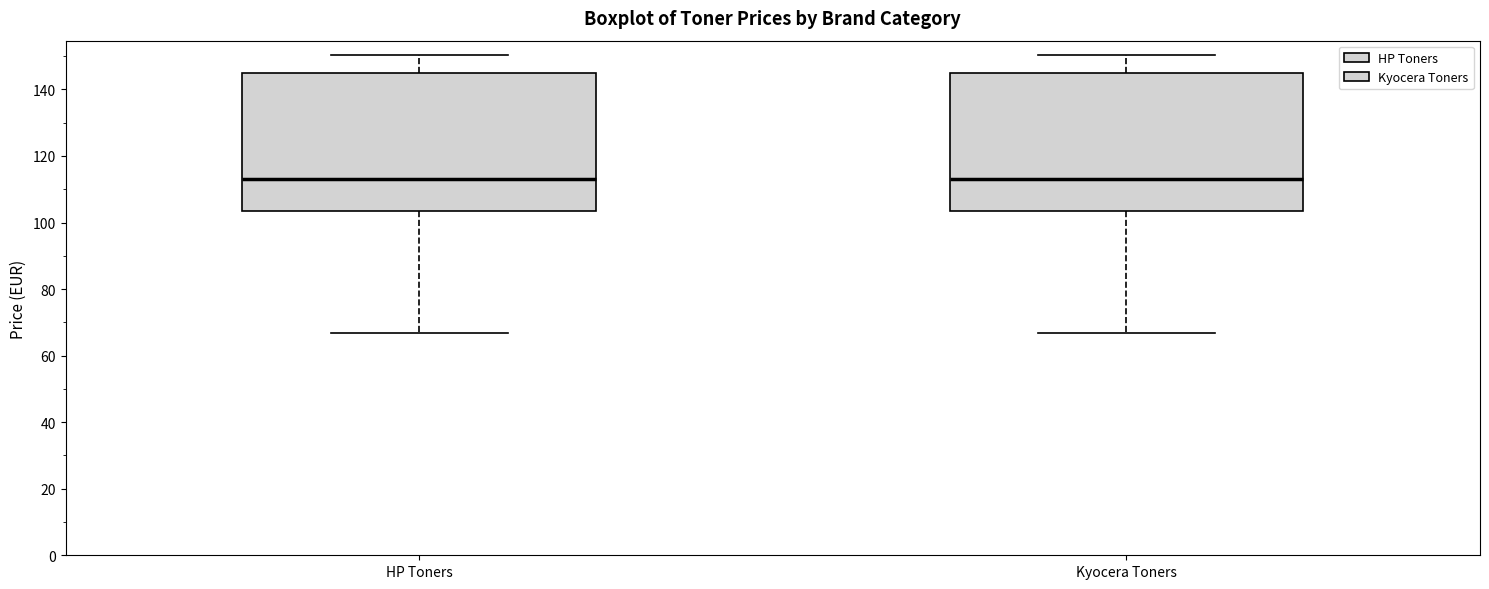

Where is the upper edge of the box for Kyocera Toners on the y-axis? The values are not printed on the chart, so give them approximately, as read against the axis.

144